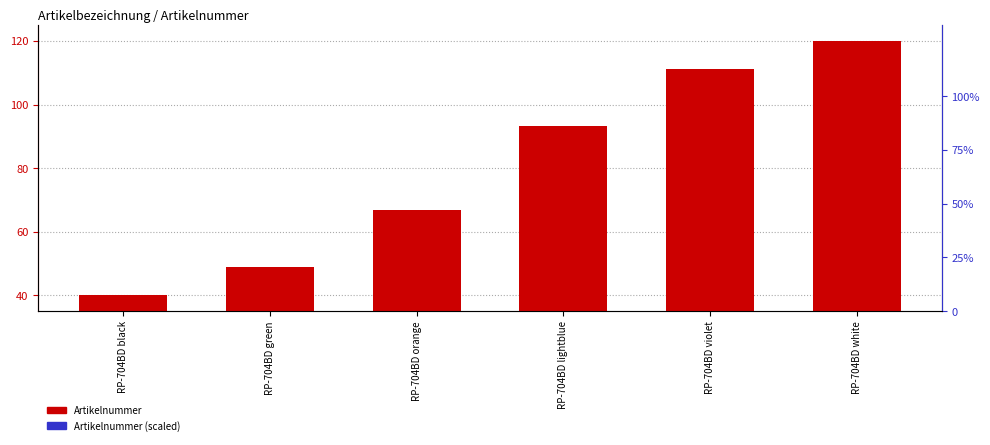

The value of Artikelnummer (accent) at RP-704BD violet is 3.7. True or false?

False